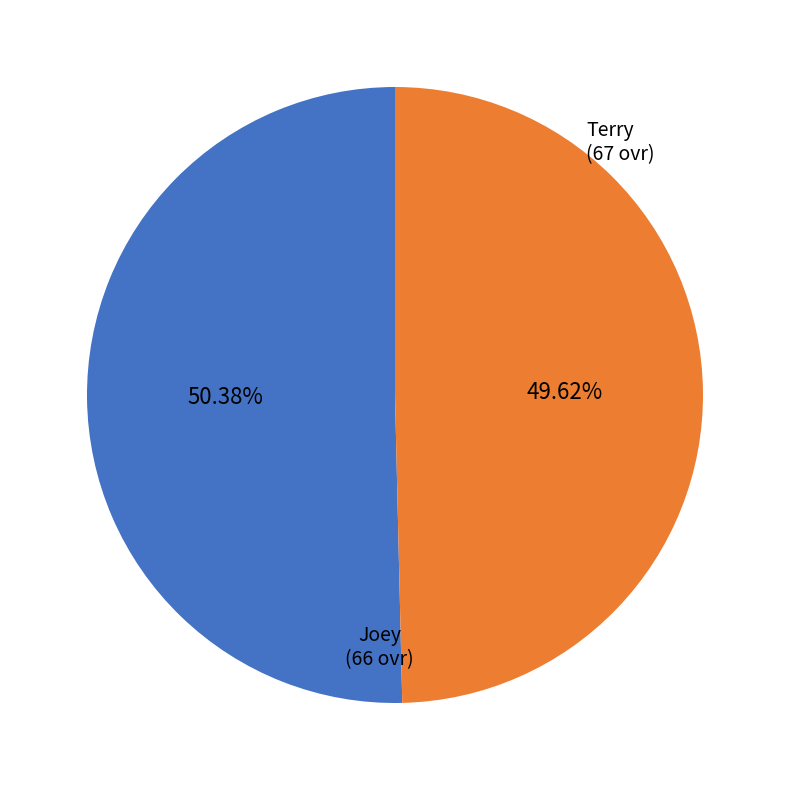

Is there any slice that represents more than half of the pie?

Yes